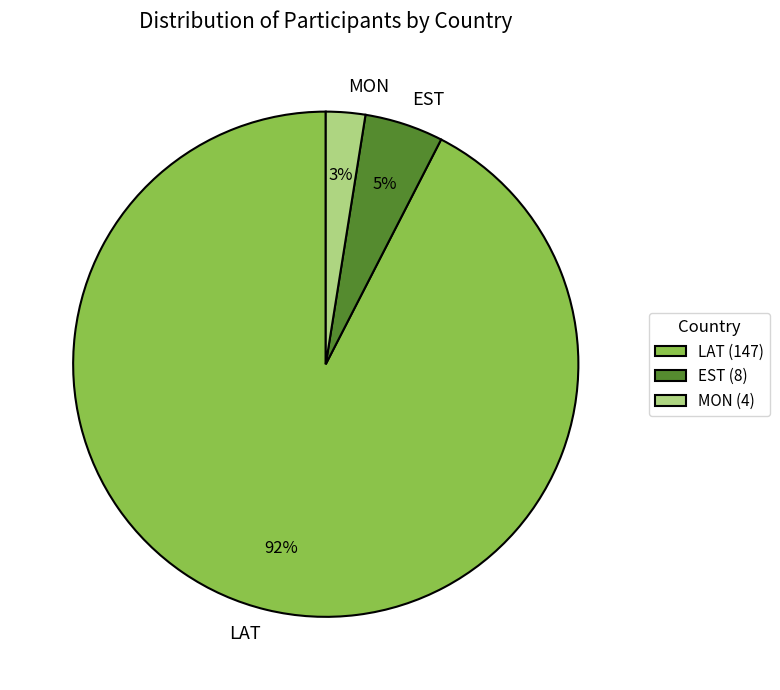

To the nearest percent, what is the combined percentage of LAT and EST?

97%